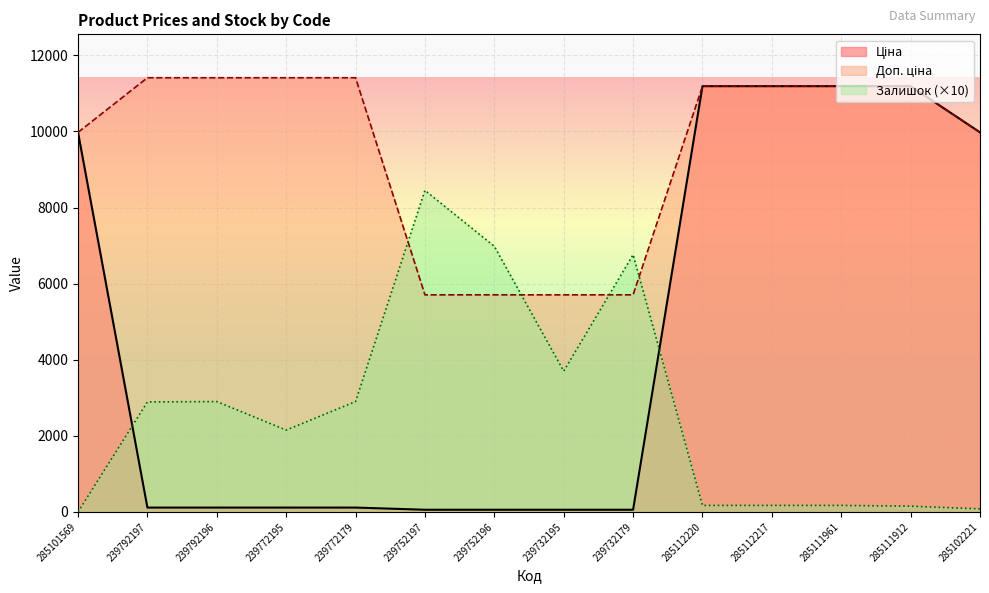

How many lines are shown in the chart?

3